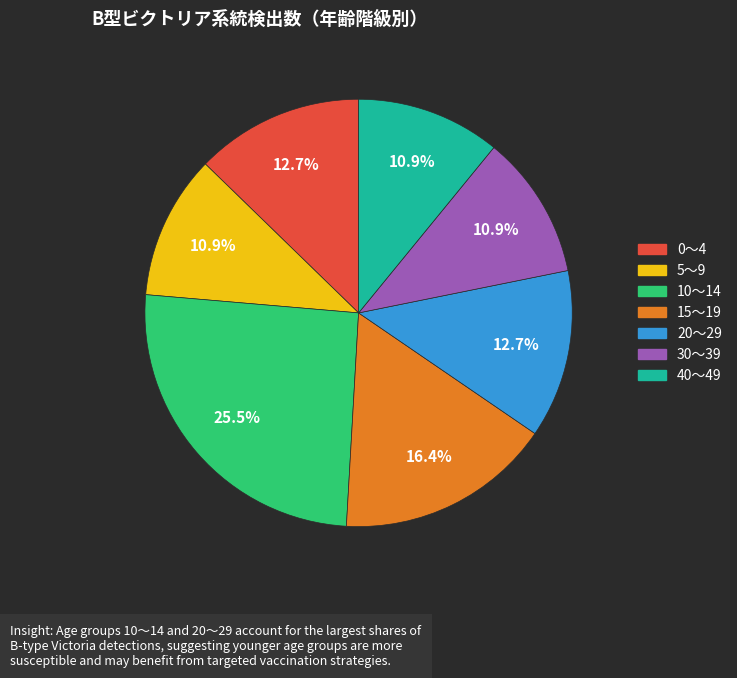

To the nearest percent, what is the difference between the largest and smallest slice percentages?

15%